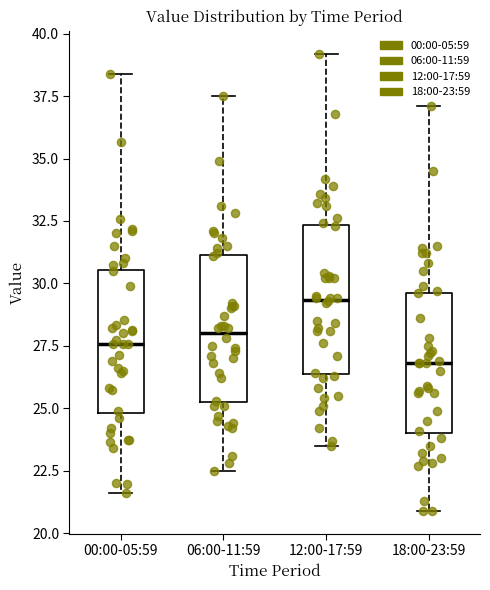

Which box has the lowest median line?

18:00-23:59